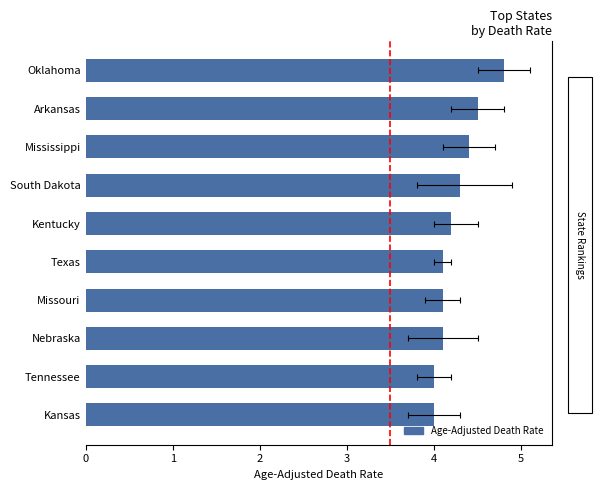

How many series are shown in this chart?

1